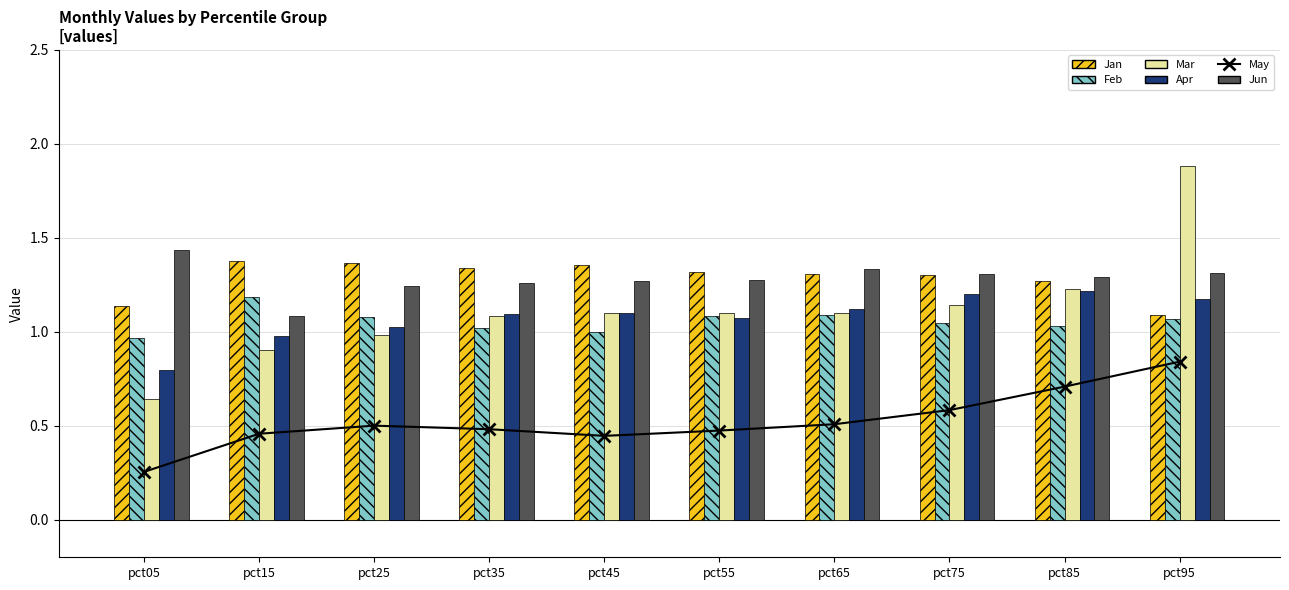

Does the chart contain any negative values?

No